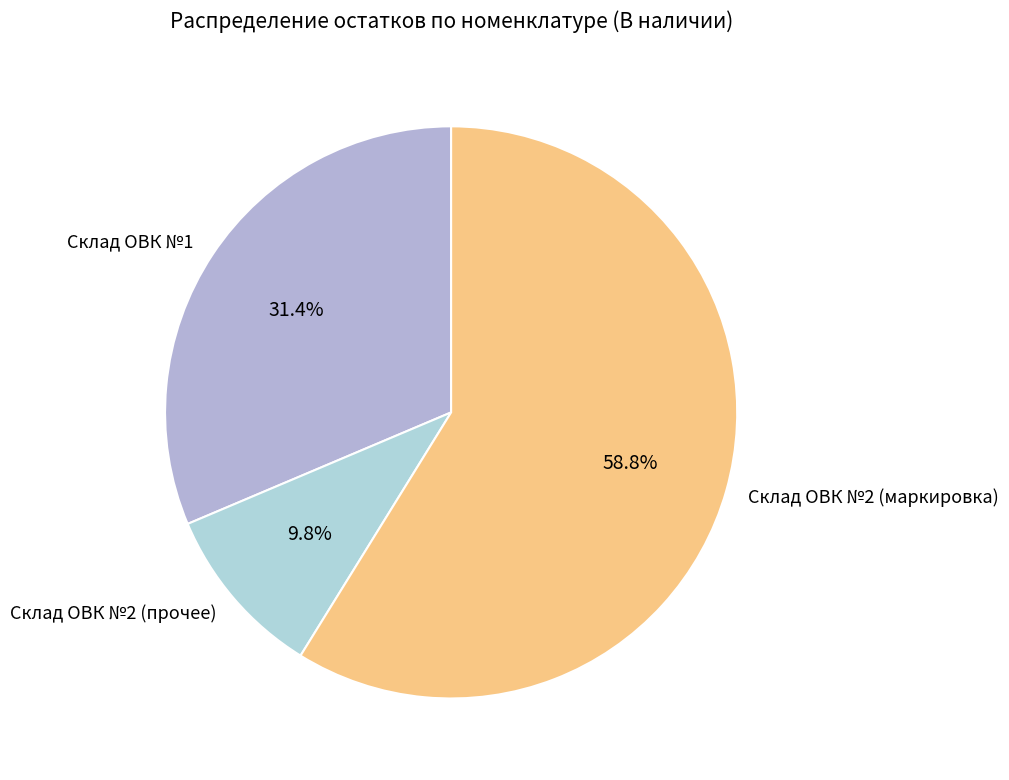

How many segments does this pie chart have?

3